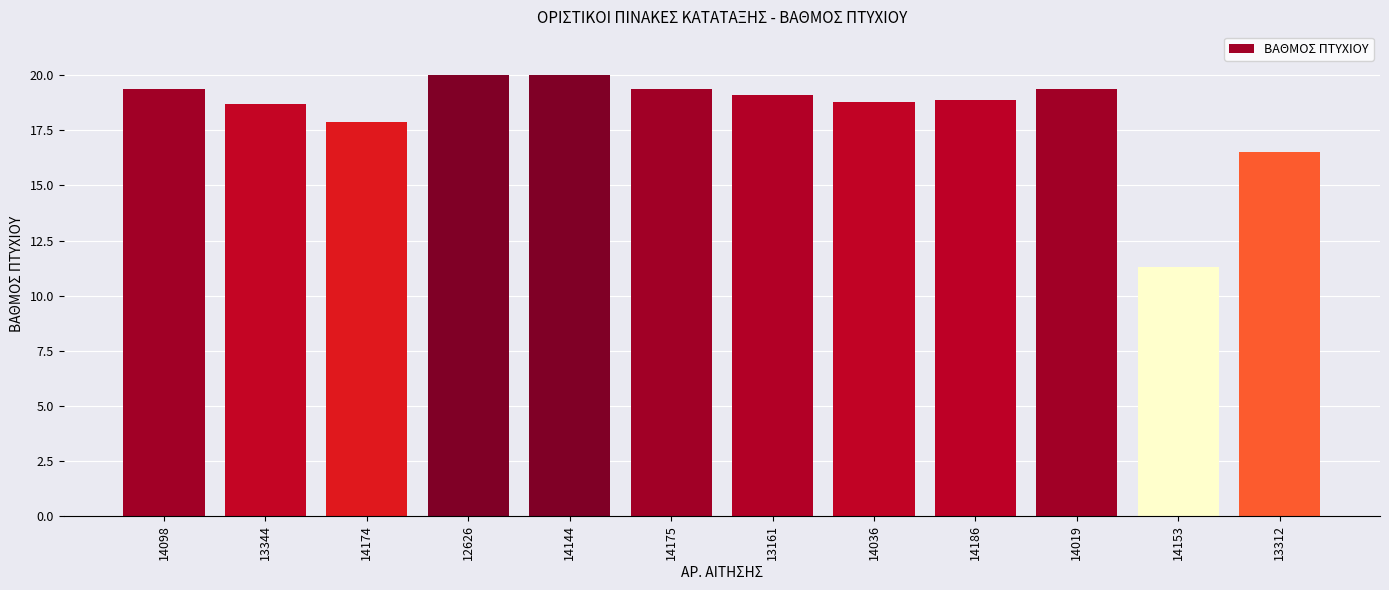

Reading left to right, transcribe all the data shown in this chart.

14098=19.4	13344=18.7	14174=17.9	12626=20.0	14144=20.0	14175=19.4	13161=19.1	14036=18.8	14186=18.9	14019=19.4	14153=11.3	13312=16.5